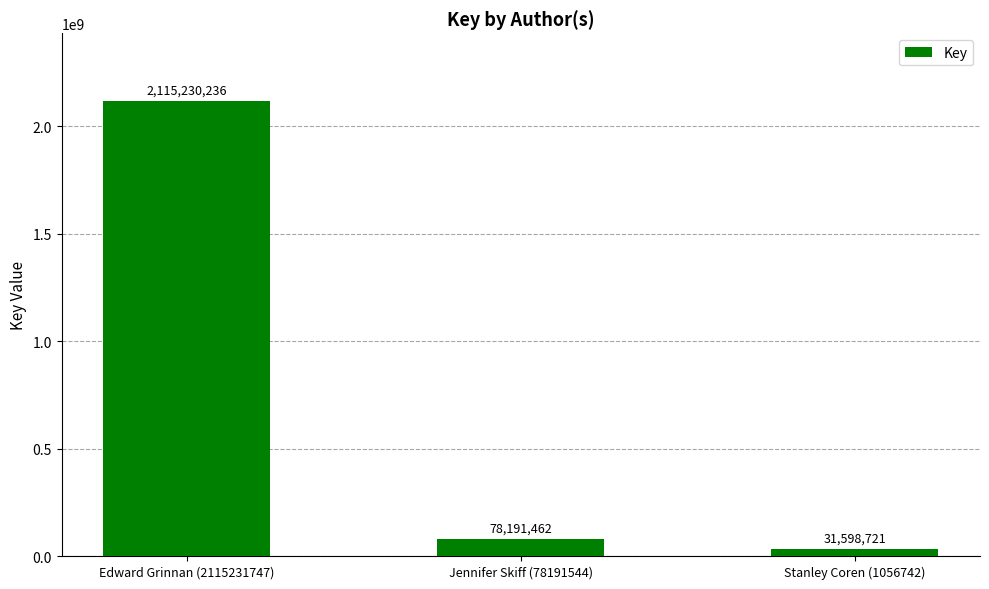

Reading left to right, extract all data points from this chart.

2115230236	78191462	31598721